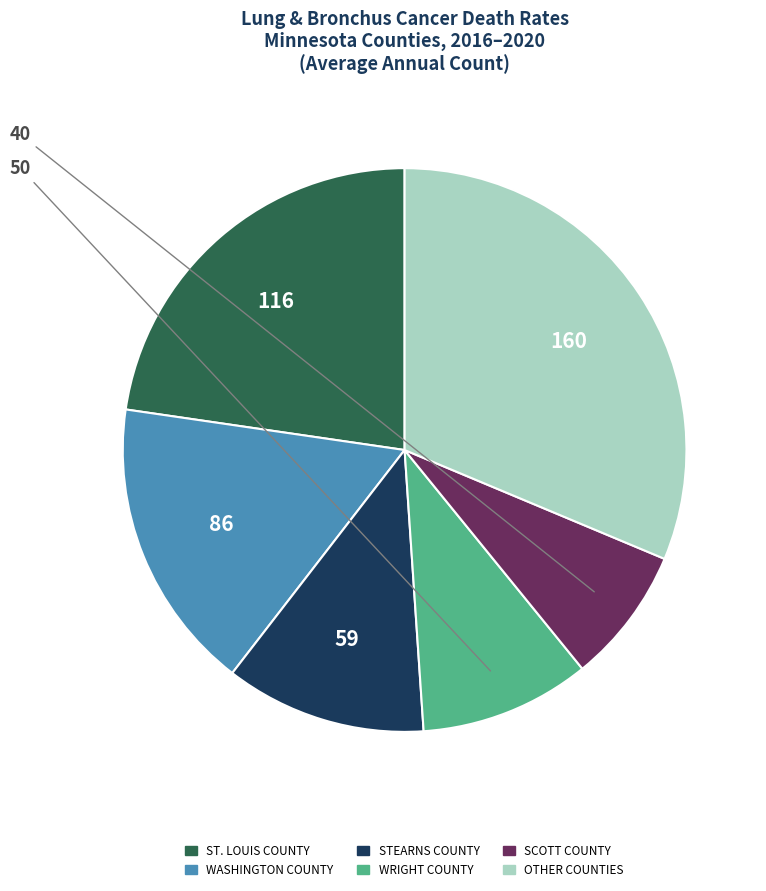

Is there any slice that represents more than half of the pie?

No